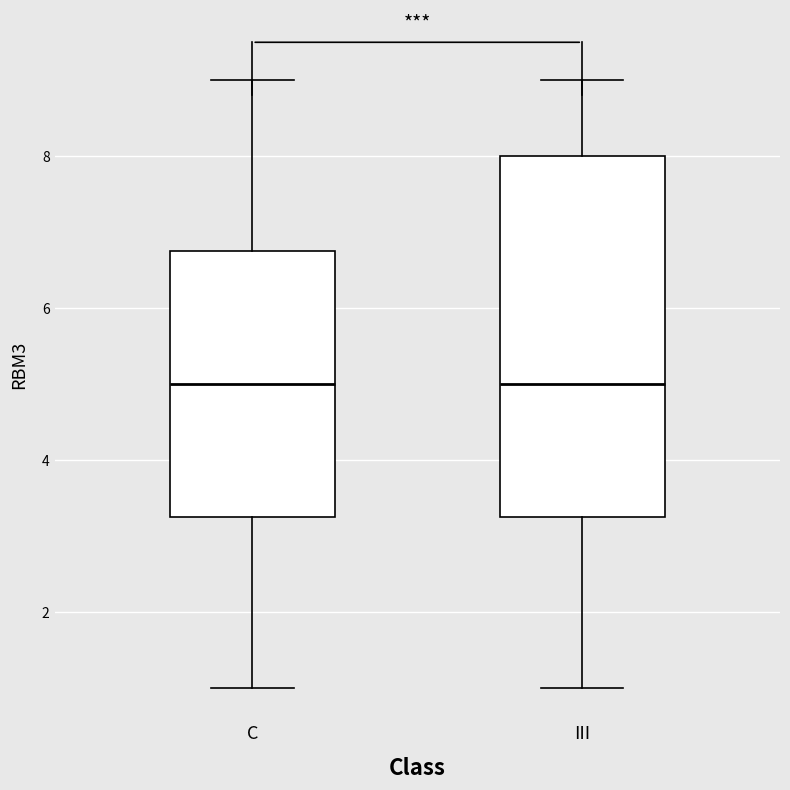

Comparing the boxes themselves (not the whiskers), which one is the tallest?

III